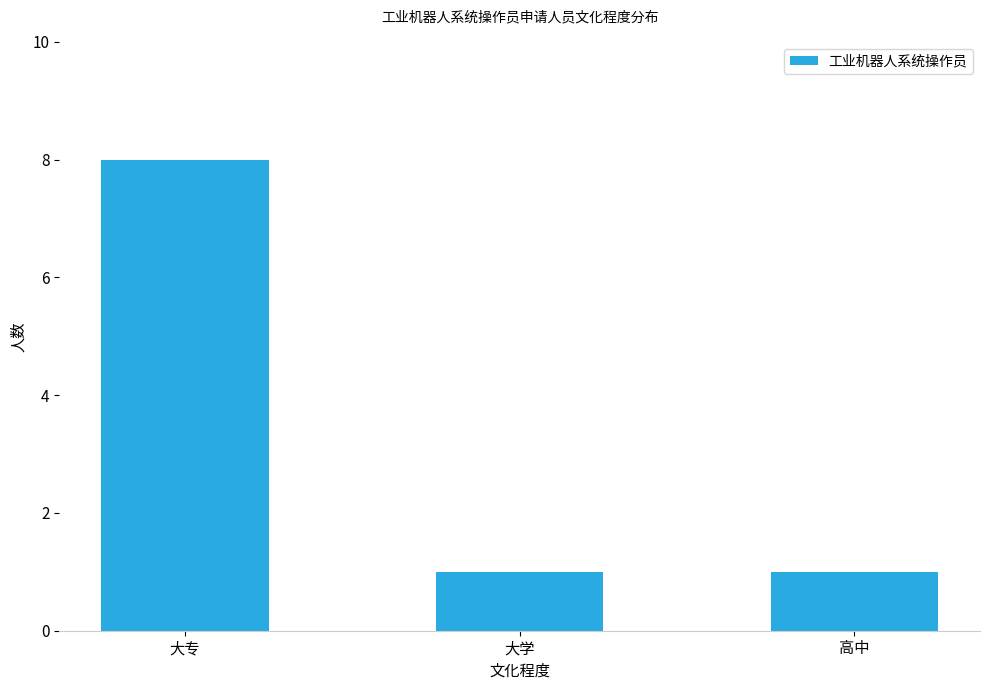

What is the difference between the values at 大学 and 大专?

7